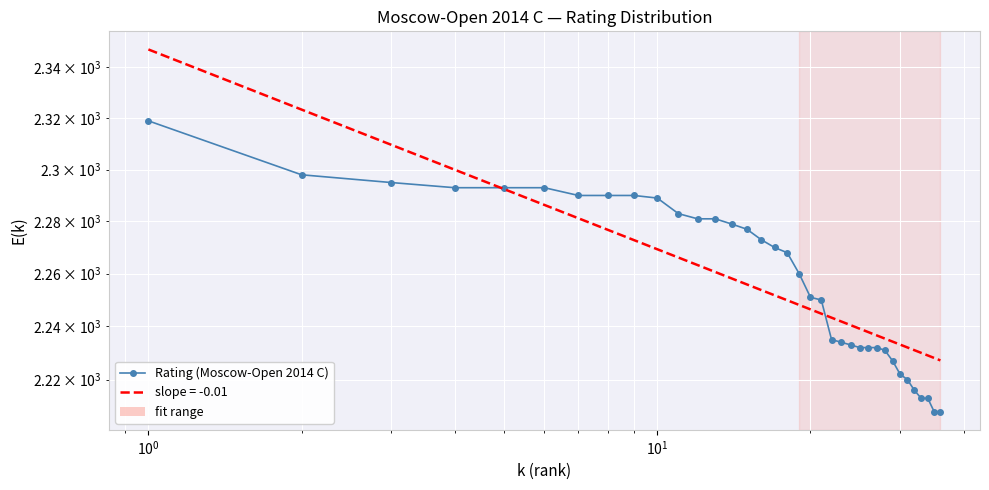

What is the minimum value shown in the chart?

2208